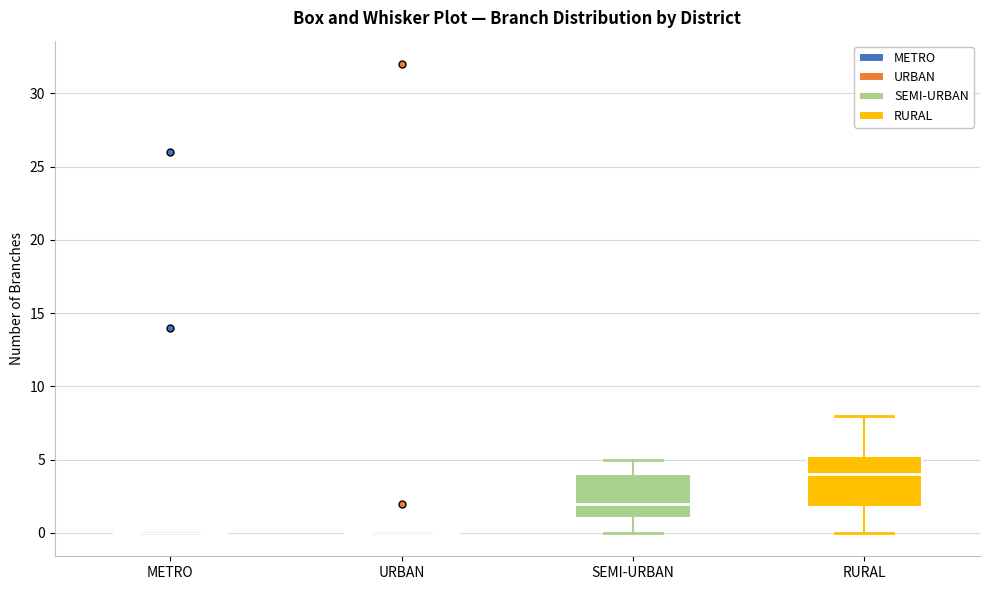

Reading left to right, transcribe this box plot: for each box, give where its median line is, the range the box spans, and where its two whiskers end, as read against the y-axis. The values are not printed on the chart, so give them approximately, as read against the axis.

METRO: box collapsed to a line at 0.0, whiskers 0.0 to 0.0
URBAN: box collapsed to a line at 0.0, whiskers 0.0 to 0.0
SEMI-URBAN: median 2.0, box 1.0 to 4.0, whiskers 0.0 to 5.0
RURAL: median 4.0, box 2.0 to 5.5, whiskers 0.0 to 8.0